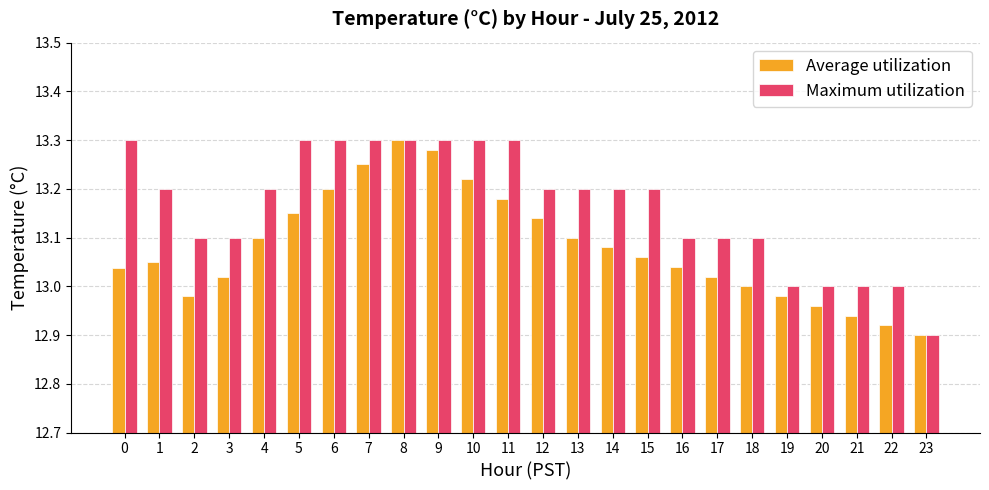

What is the difference between the maximum and minimum values in the Maximum utilization series?

0.4